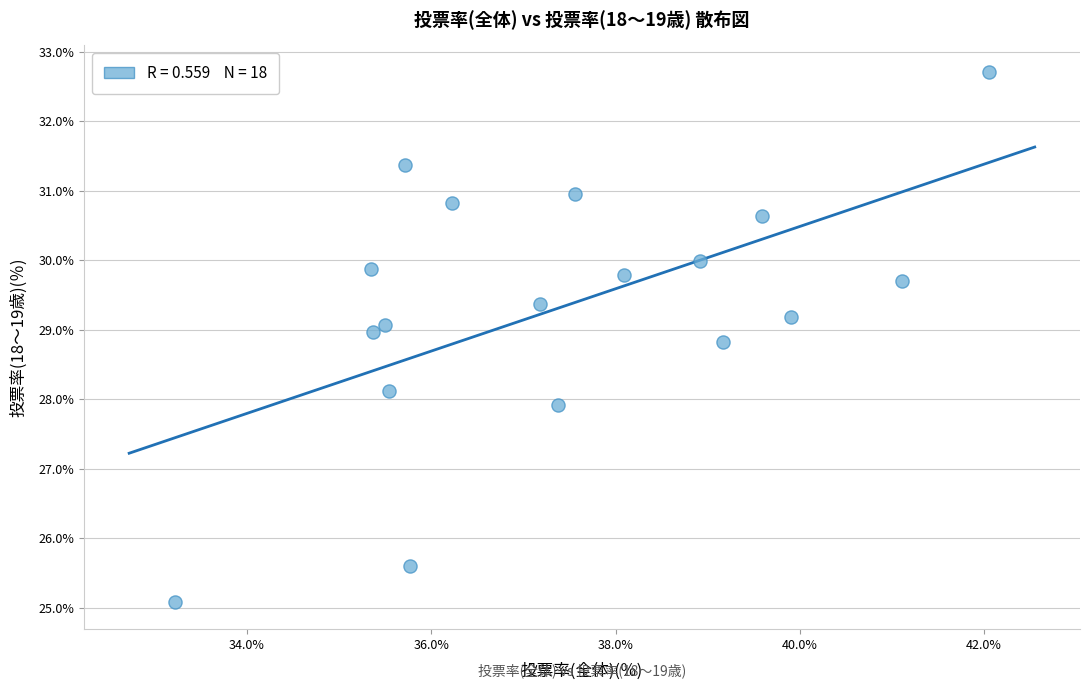

What is the range of Y values (max minus min)?

7.6